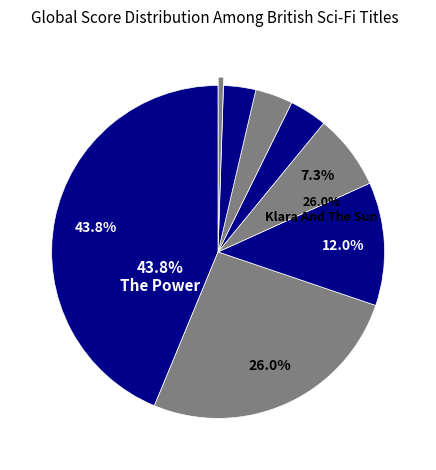

What is the smallest slice in the pie chart?

The Rosewater Insurrection